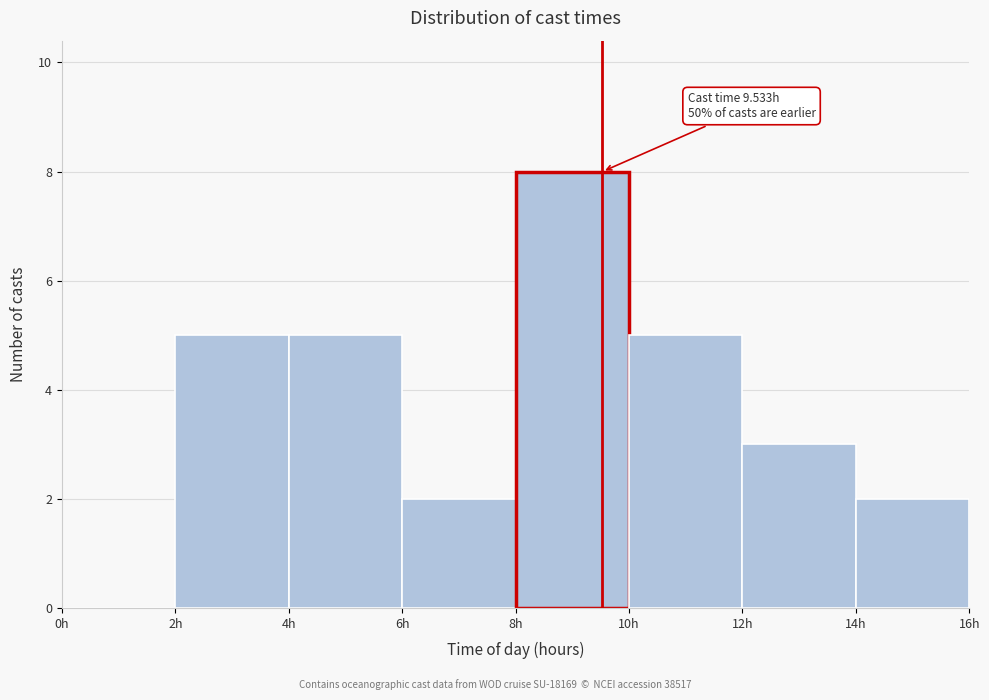

Which range on the x-axis has the tallest bar?

8 to 10